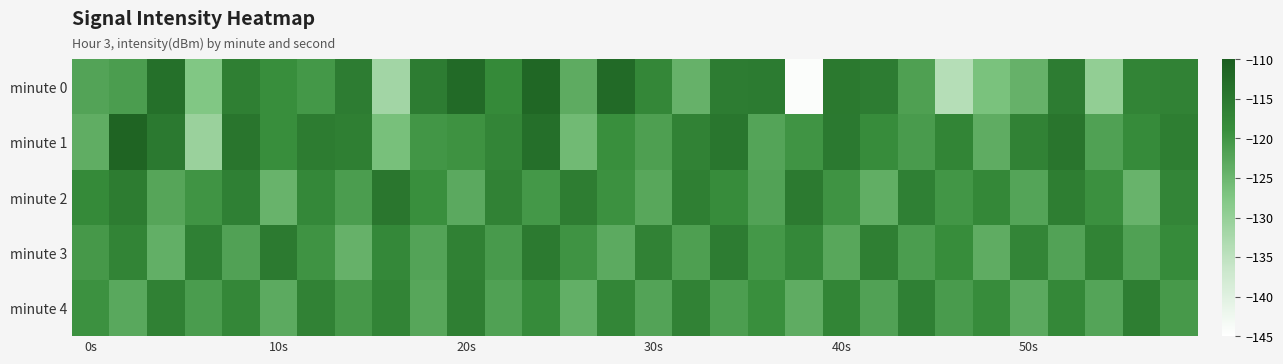

Which series has the widest spread of values?

minute 0